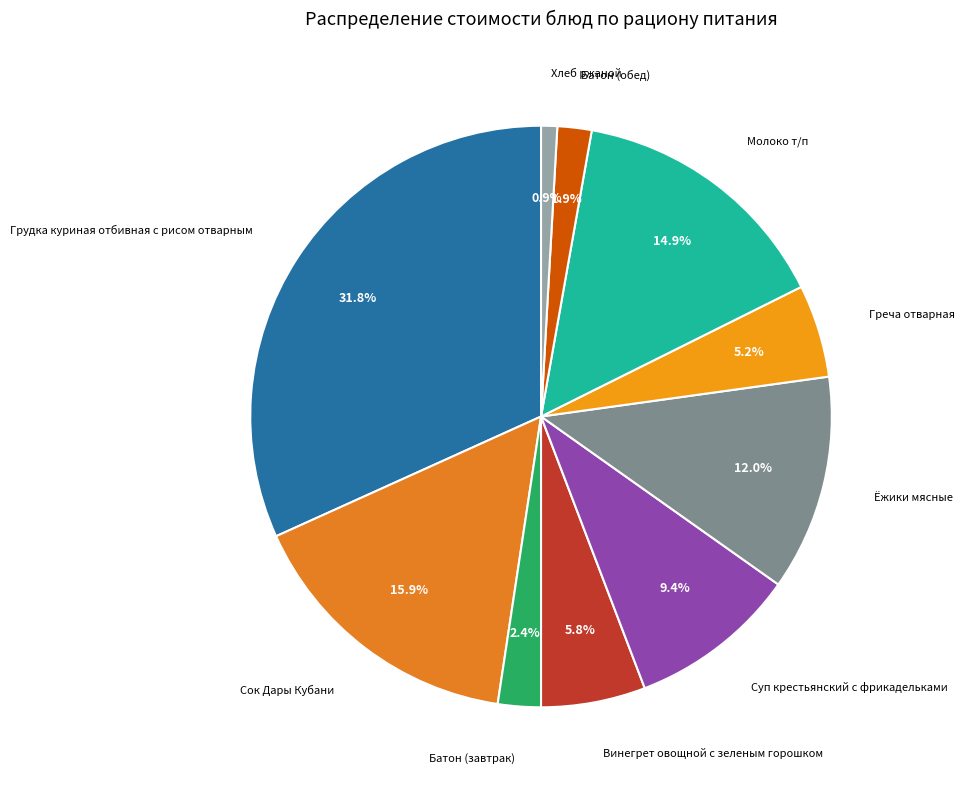

How many slices are in this pie chart?

10